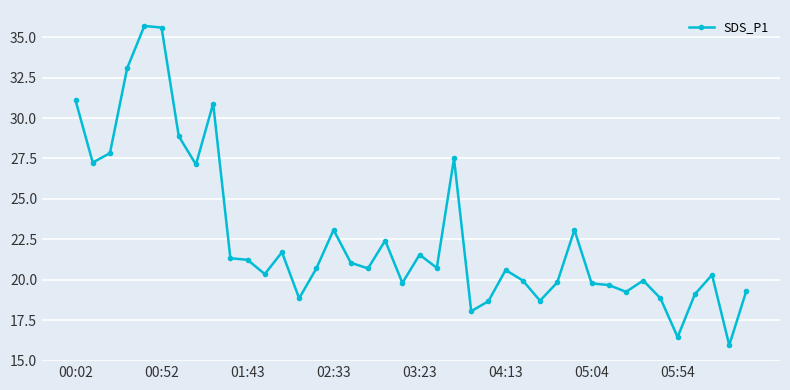

What is the value of the 29th point from the left?

19.8